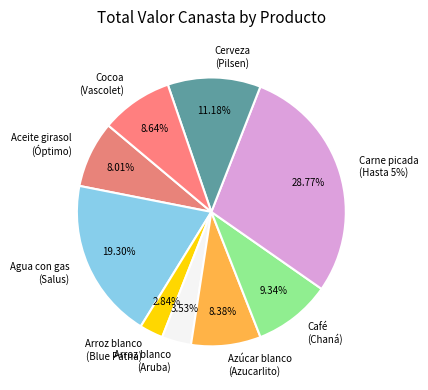

What percentage do Azúcar blanco (Azucarlito) and Cocoa (Vascolet) together represent?

17.0%